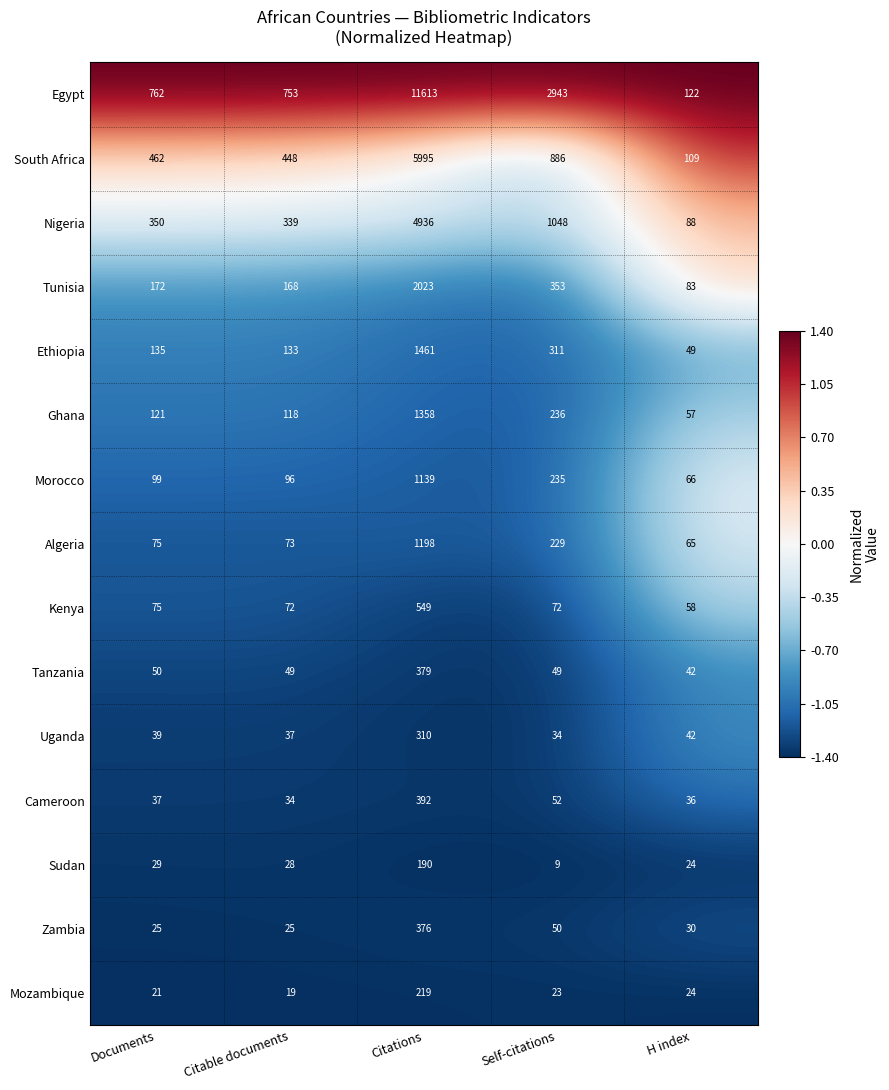

List the labels in order of Uganda value, largest first.

Citations, H index, Documents, Citable documents, Self-citations